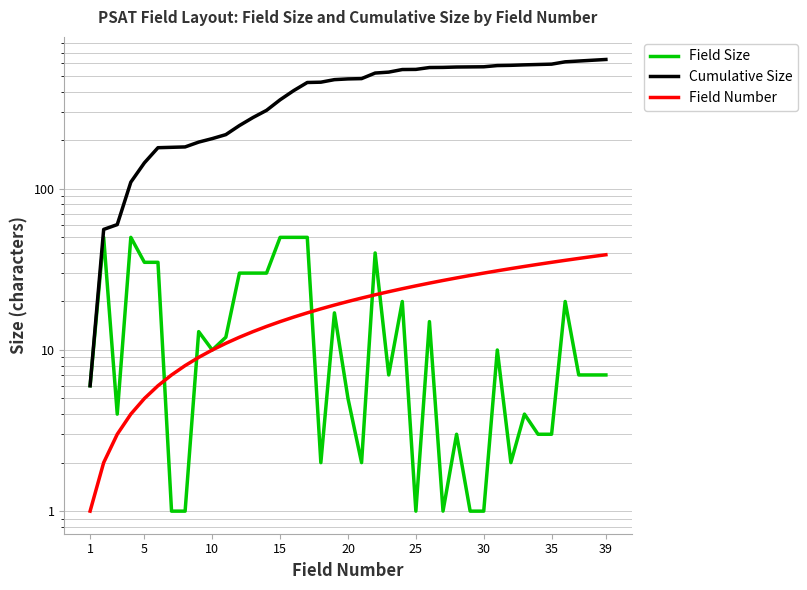

Which series ends up on top after the final intersection of Field Number and Field Size?

Field Number